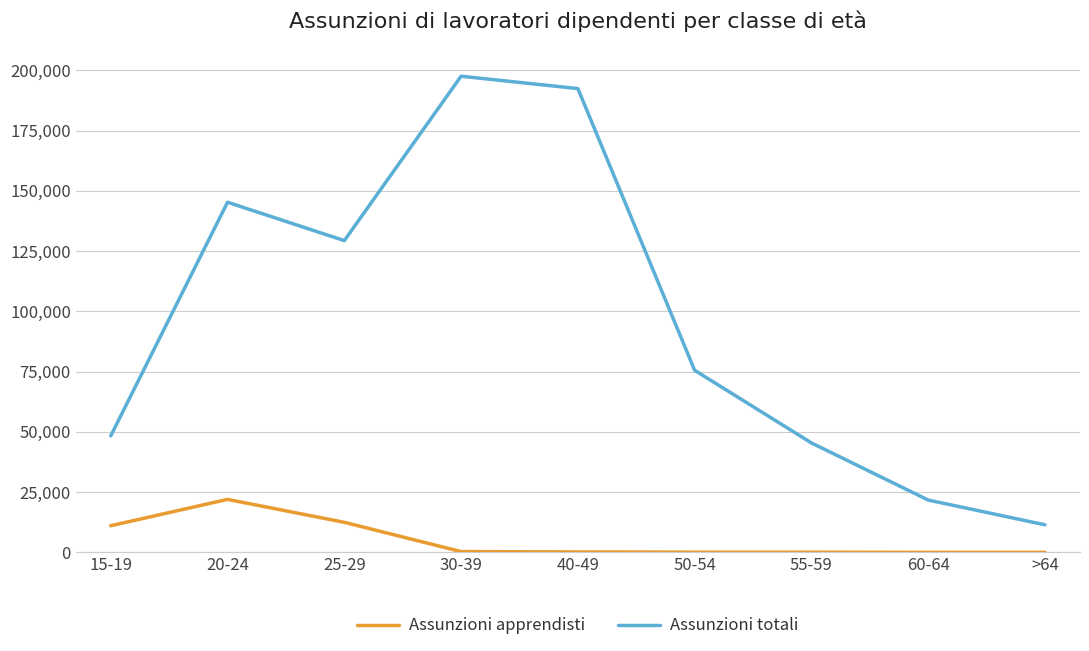

What position from the right is 20-24?

8